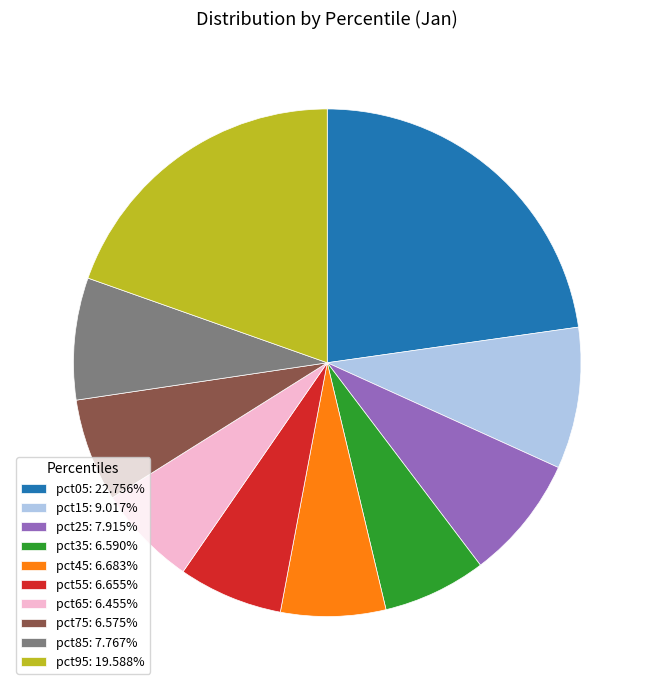

Does pct65 represent more than half of the total?

No